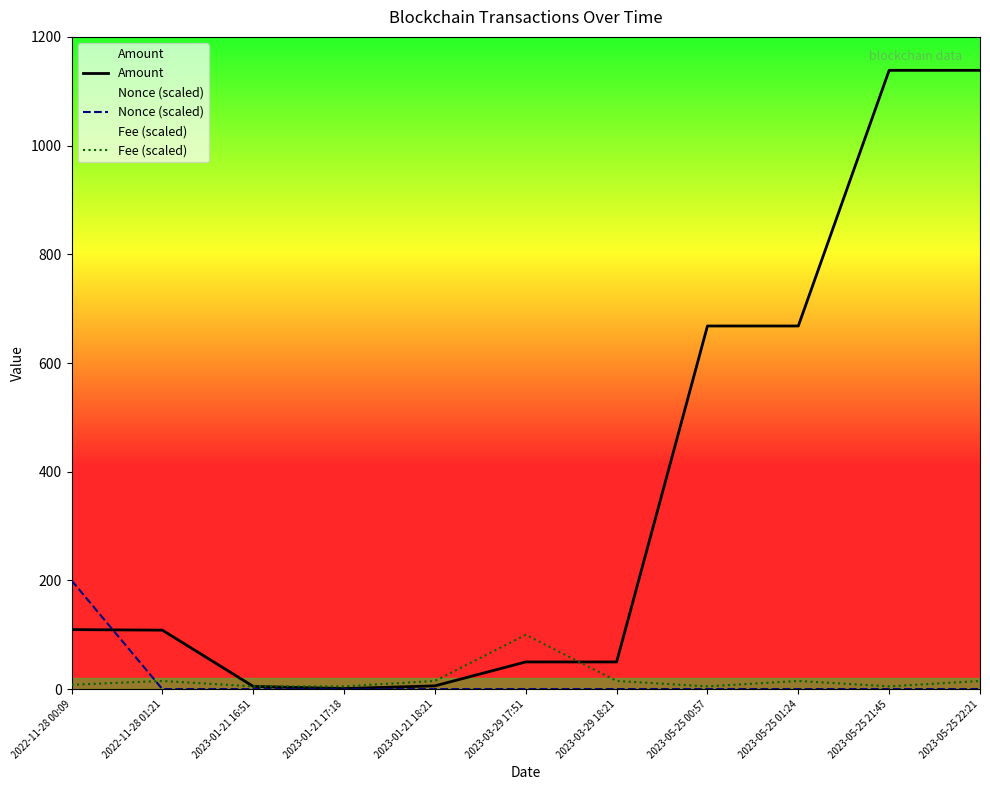

Which series has the largest range (max minus min)?

Amount